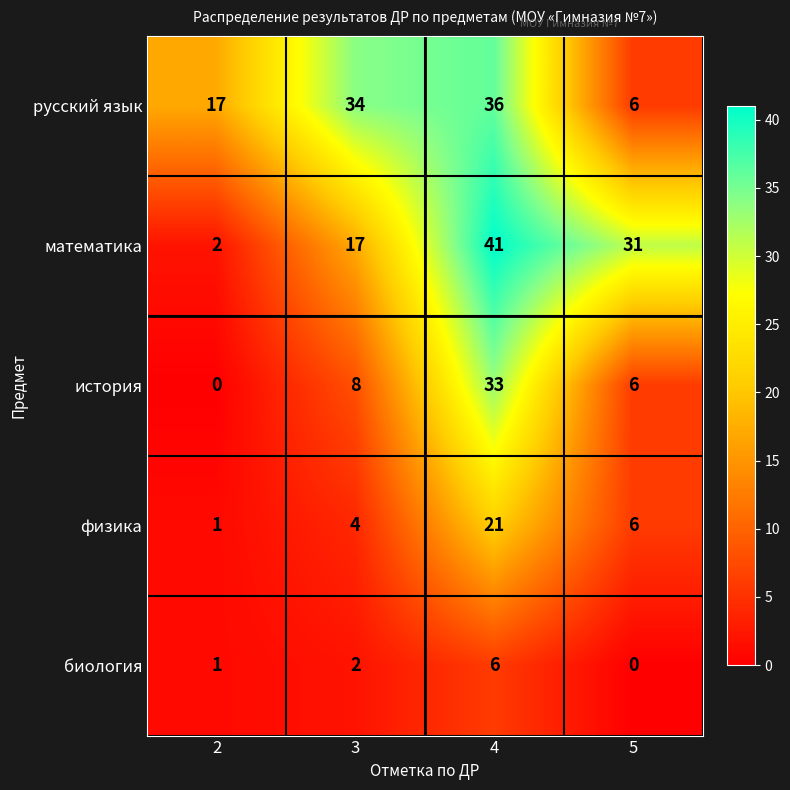

Rank the categories by история value from lowest to highest.

2, 5, 3, 4